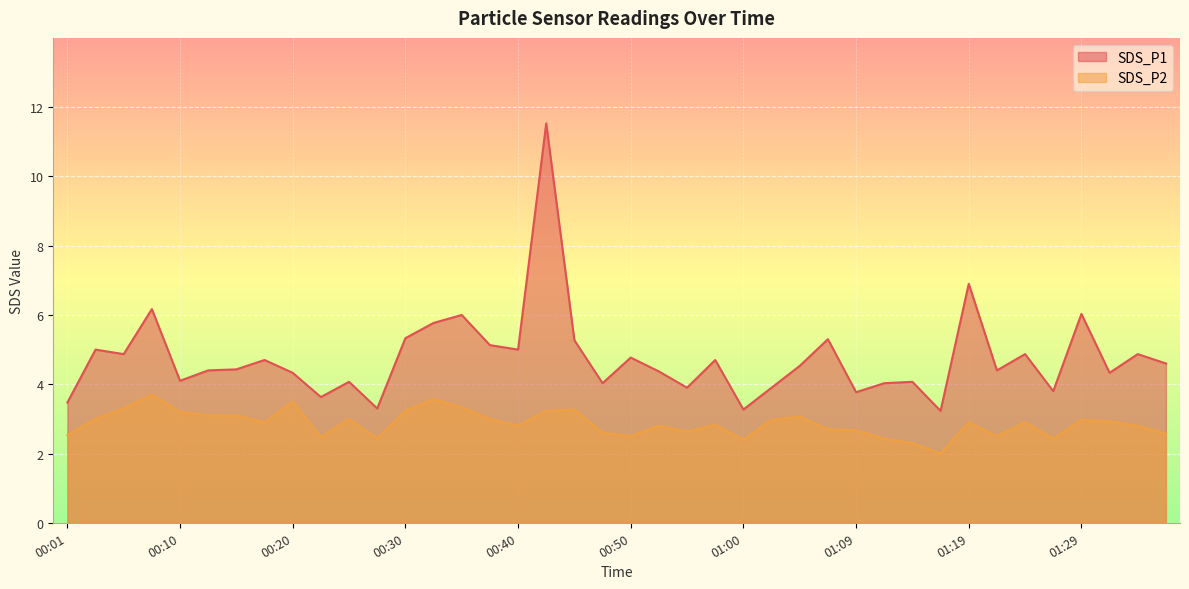

At which label does SDS_P1 reach its peak?

00:42